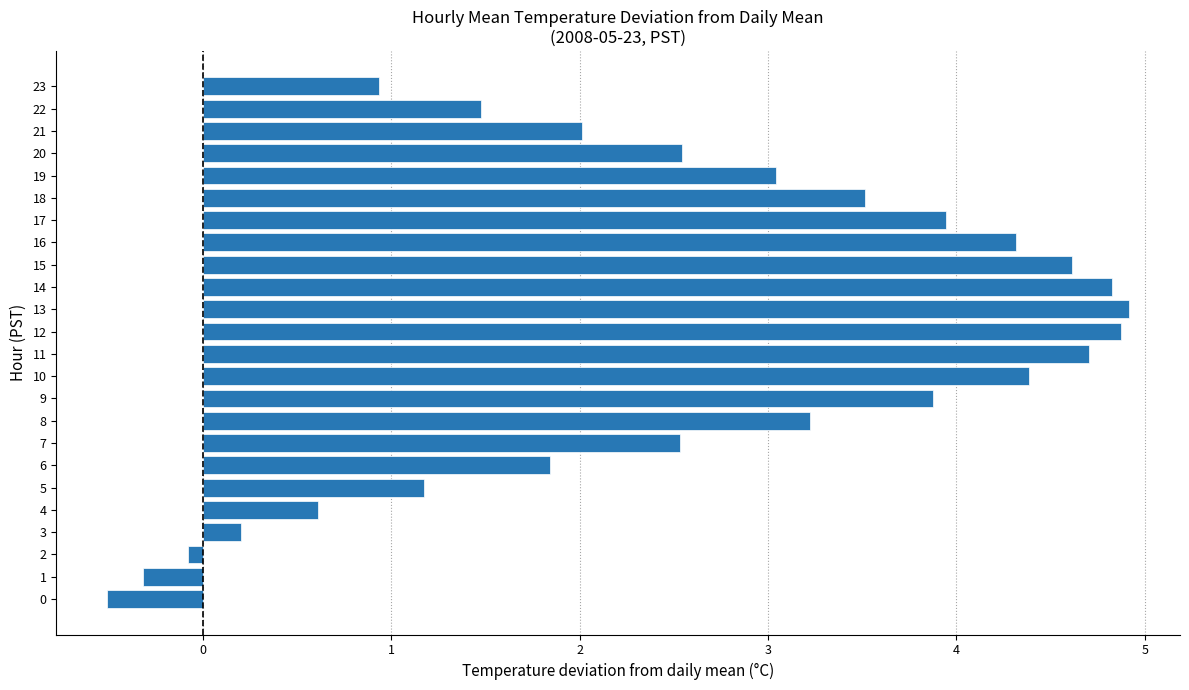

How many negative values are there?

3